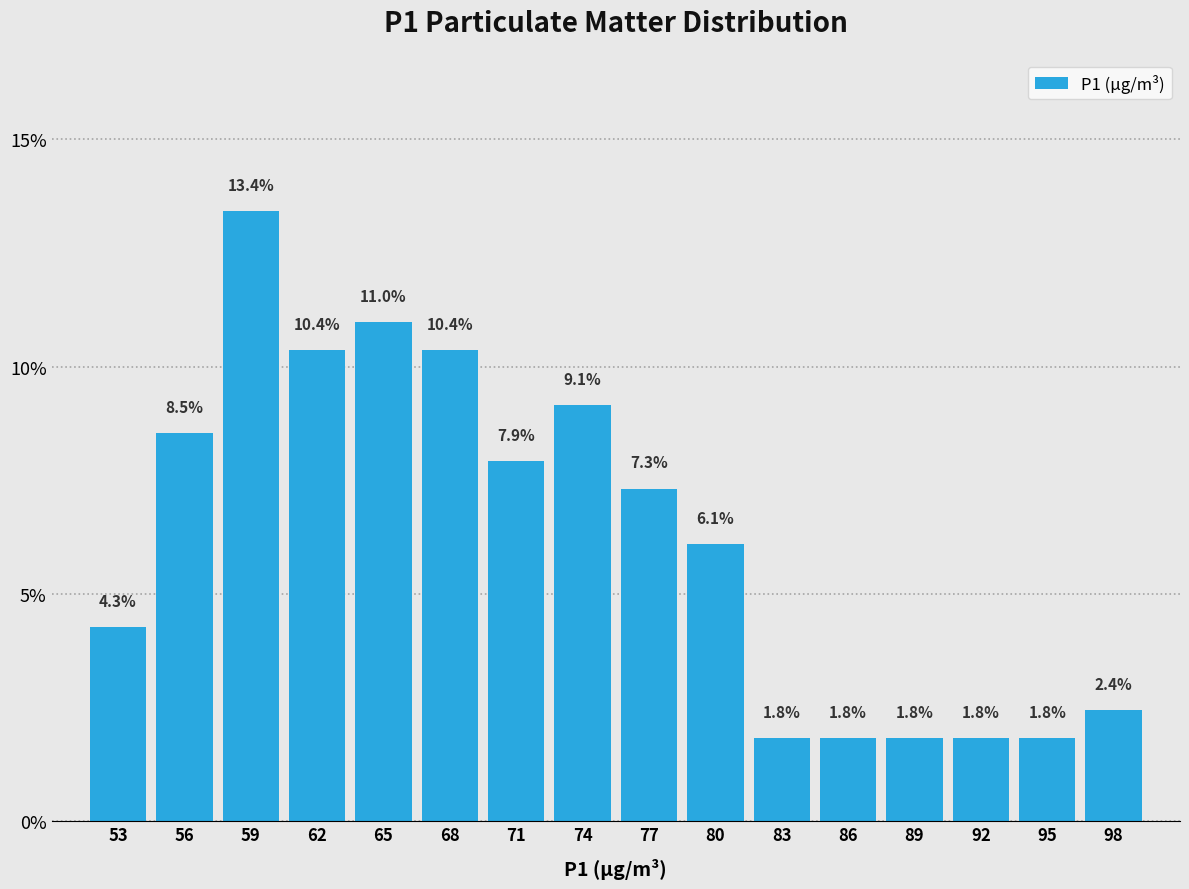

Which range on the x-axis has the tallest bar?

57.5 to 60.5